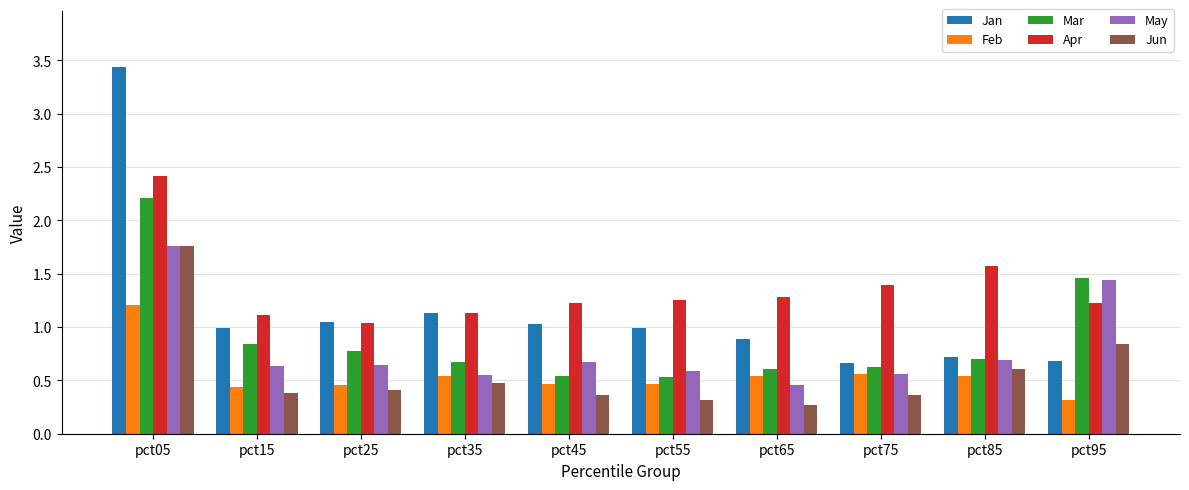

Is it true that Mar equals 0.2 at pct35?

False